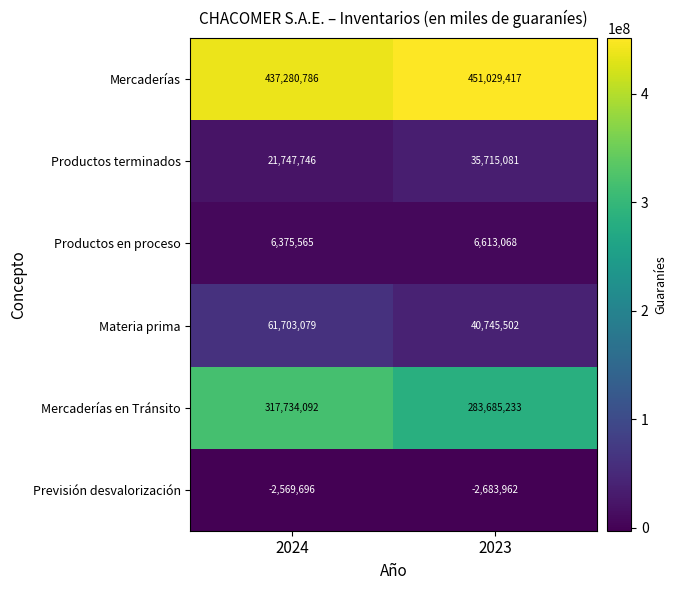

Is it true that Previsión desvalorización equals -2569696 at 2024?

True